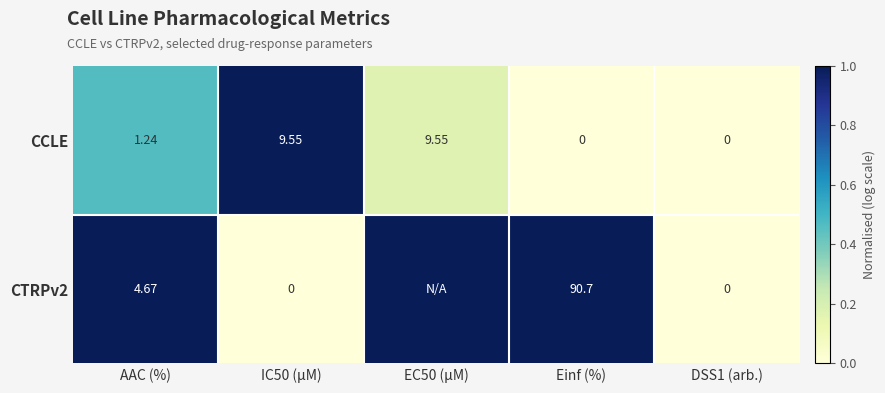

At which label is CCLE closest to 4?

AAC (%)